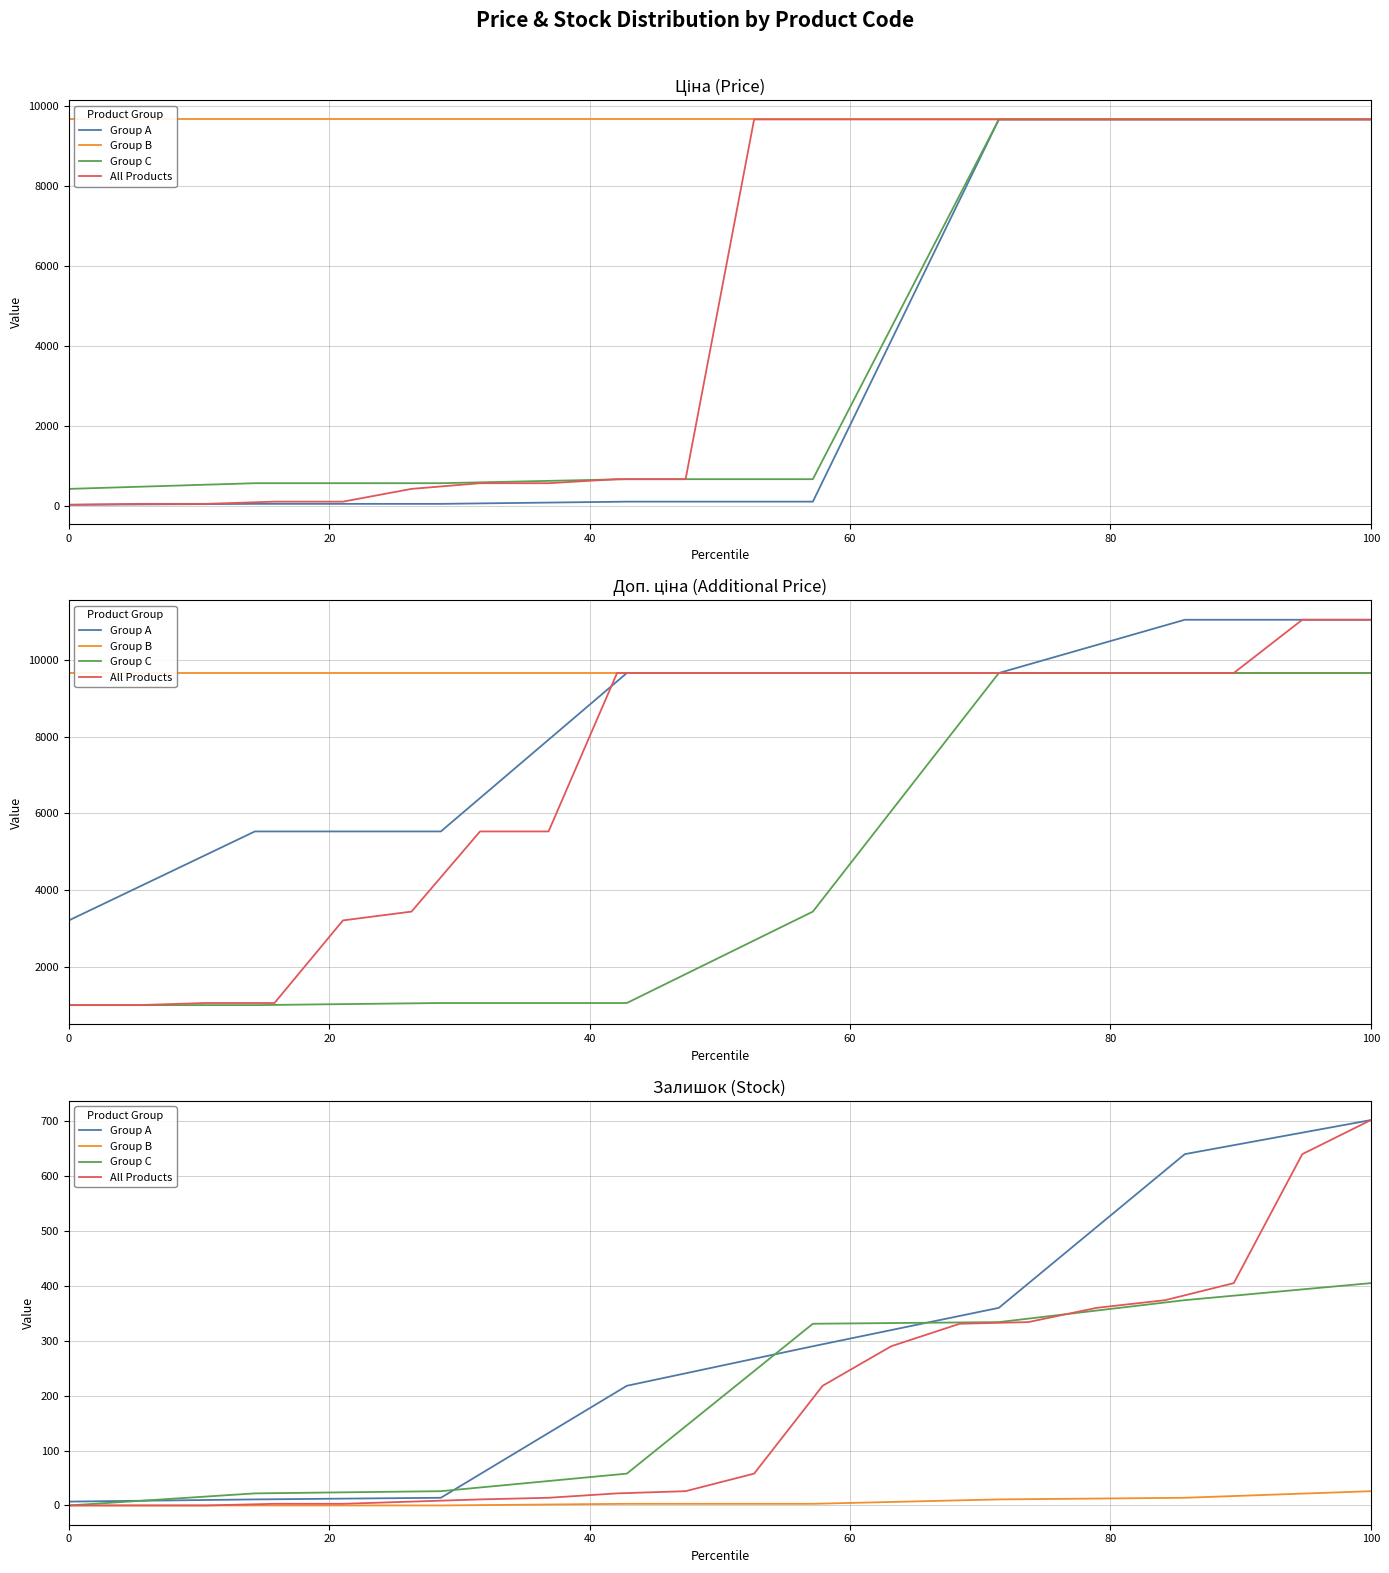

What is the difference between the maximum and minimum values in the Ціна series?

9632.6